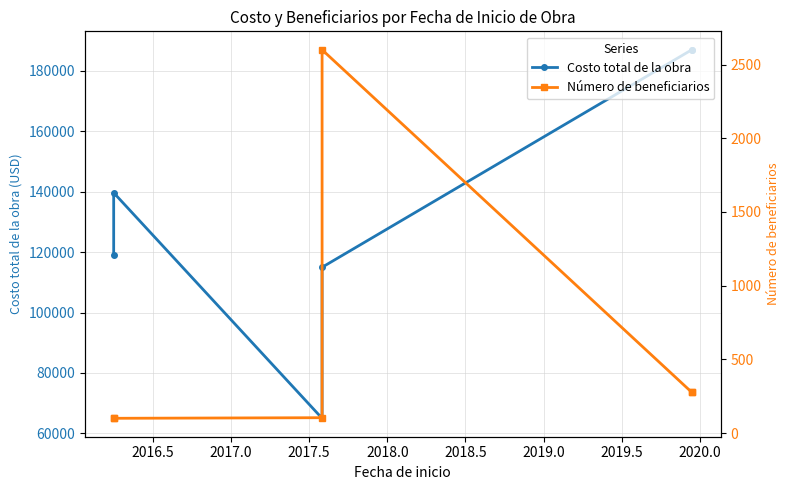

True or false: Número de beneficiarios has more than 0 interior local peaks.

True